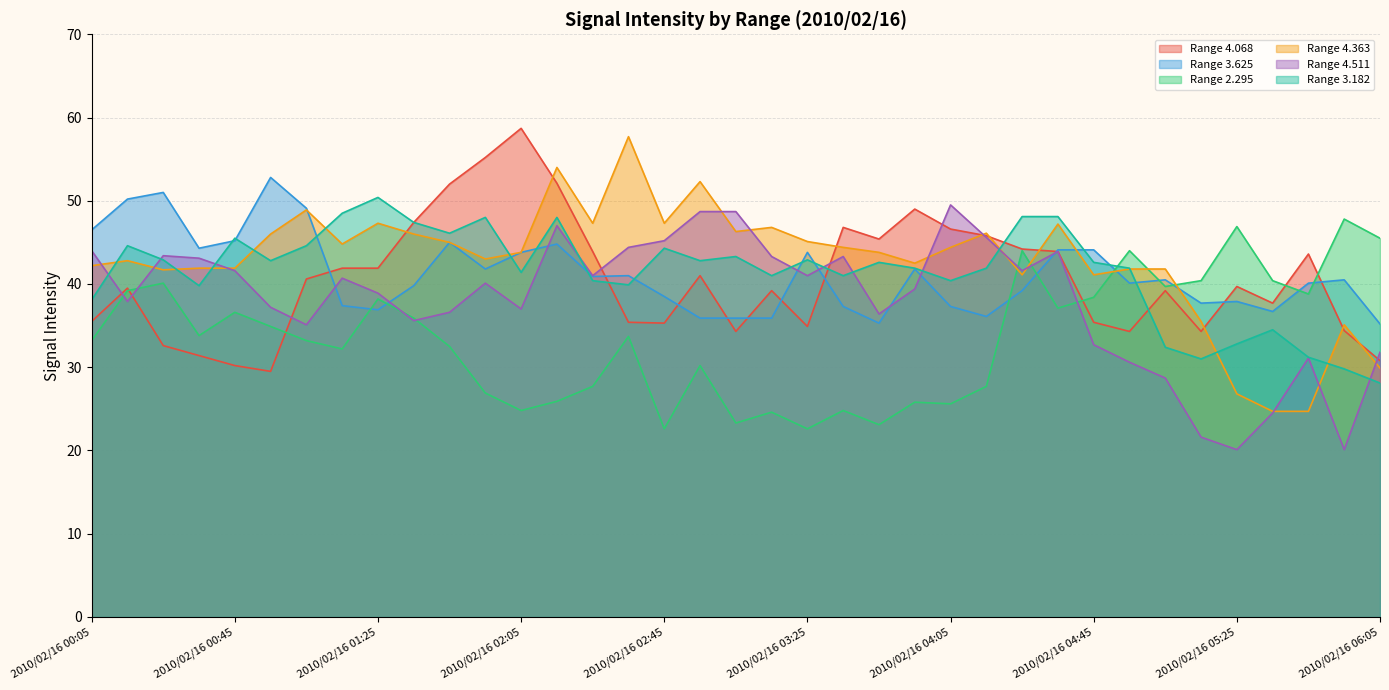

What is the label of the 5th point from the left?

2010/02/16 00:45